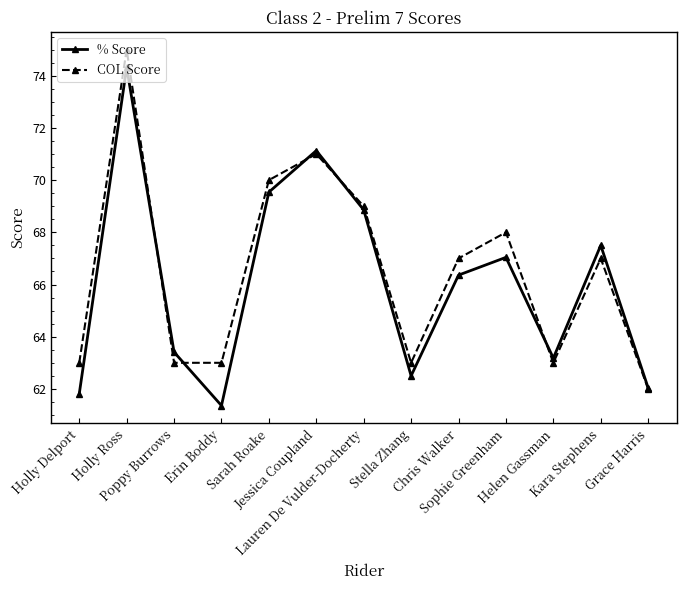

What is the difference between the COL Score values at Lauren De Vulder-Docherty and Grace Harris?

7.0